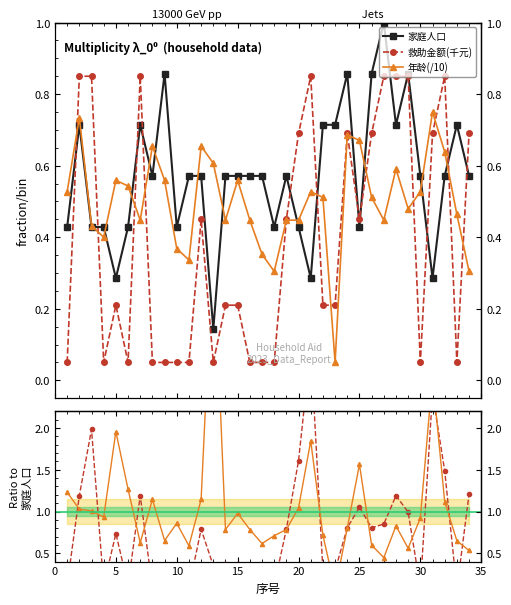

The 救助金额(千元) series shows 1.1 at 28. True or false?

False